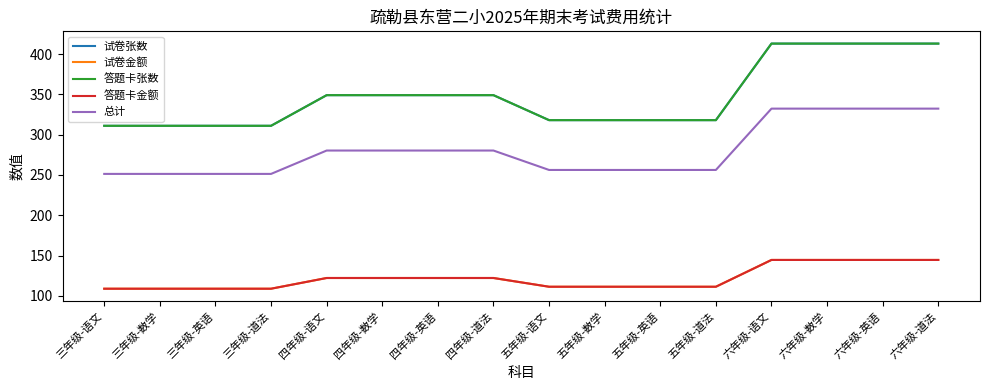

Does the chart display data point markers on the line(s)?

No